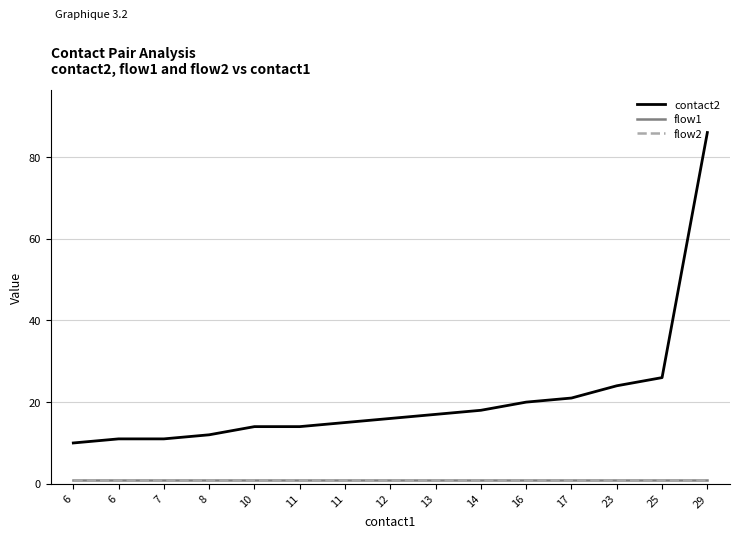

Does the chart have visible grid lines?

Yes